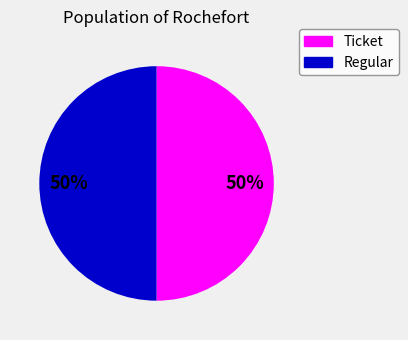

To the nearest percent, what is the average slice percentage?

50%